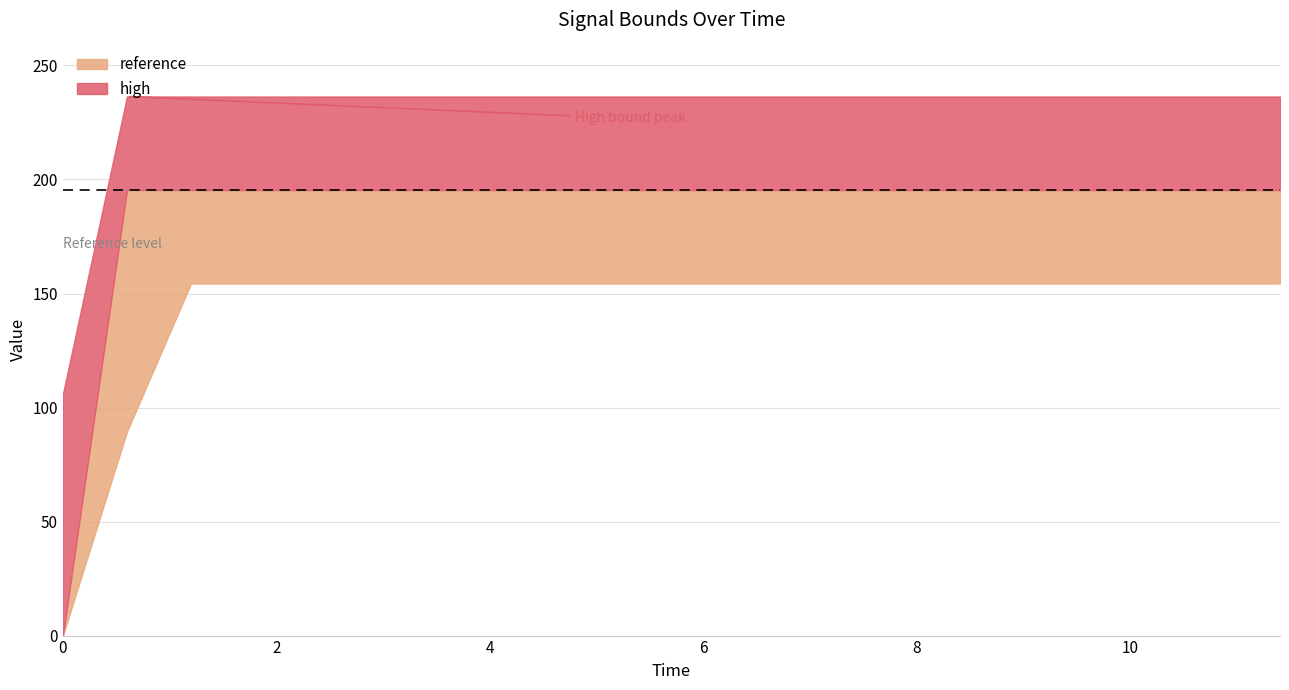

The low series shows 154.4 at 2. True or false?

True